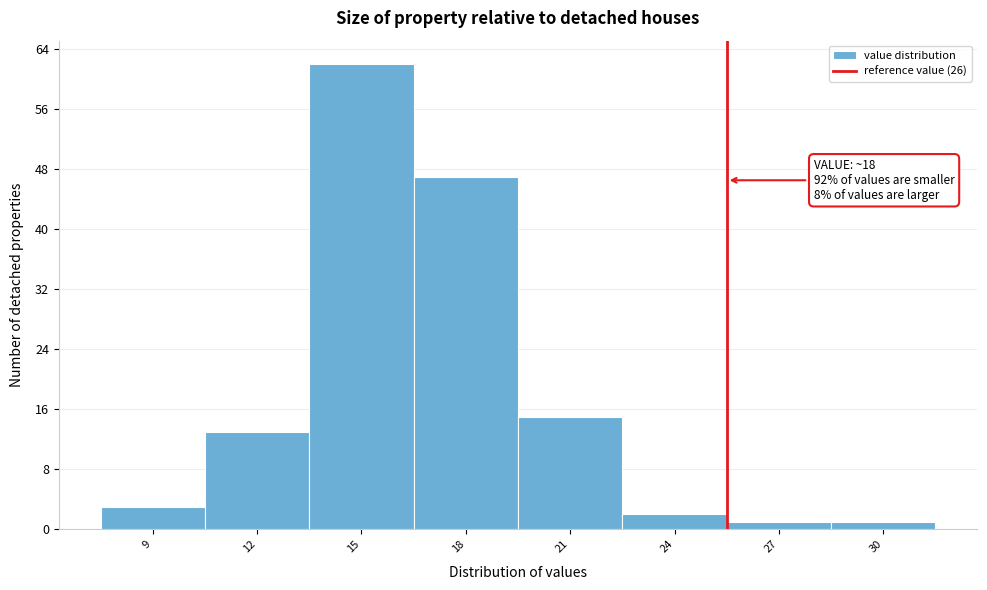

Reading right to left, transcribe all the data shown in this chart.

1	1	2	15	47	62	13	3